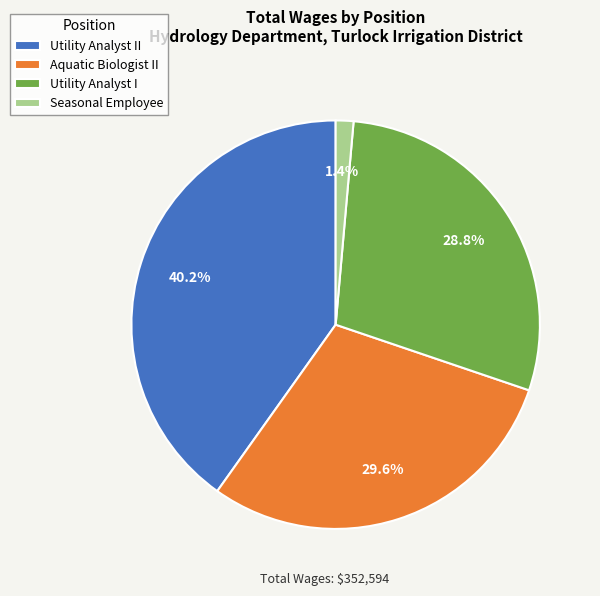

What percentage is the Seasonal Employee slice, to the nearest percent?

1%